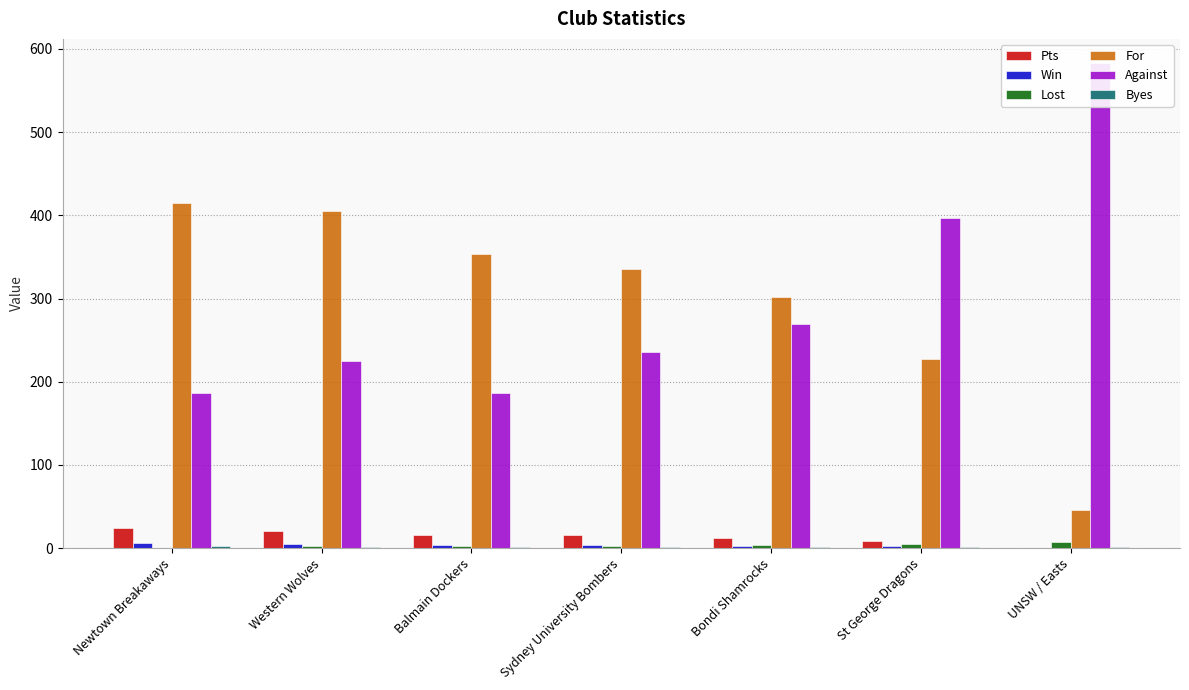

Reading left to right, what are all the values shown in this chart?

Pts: Newtown Breakaways=24	Western Wolves=20	Balmain Dockers=16	Sydney University Bombers=16	Bondi Shamrocks=12	St George Dragons=8	UNSW / Easts=0
Win: Newtown Breakaways=6	Western Wolves=5	Balmain Dockers=4	Sydney University Bombers=4	Bondi Shamrocks=3	St George Dragons=2	UNSW / Easts=0
Lost: Newtown Breakaways=0	Western Wolves=2	Balmain Dockers=3	Sydney University Bombers=3	Bondi Shamrocks=4	St George Dragons=5	UNSW / Easts=7
For: Newtown Breakaways=415	Western Wolves=405	Balmain Dockers=354	Sydney University Bombers=335	Bondi Shamrocks=302	St George Dragons=227	UNSW / Easts=46
Against: Newtown Breakaways=187	Western Wolves=225	Balmain Dockers=187	Sydney University Bombers=236	Bondi Shamrocks=269	St George Dragons=397	UNSW / Easts=583
Byes: Newtown Breakaways=2	Western Wolves=1	Balmain Dockers=1	Sydney University Bombers=1	Bondi Shamrocks=1	St George Dragons=1	UNSW / Easts=1